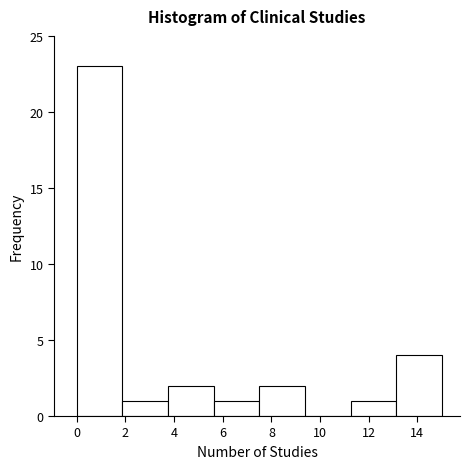

Which range on the x-axis has the tallest bar?

0.0 to 1.8